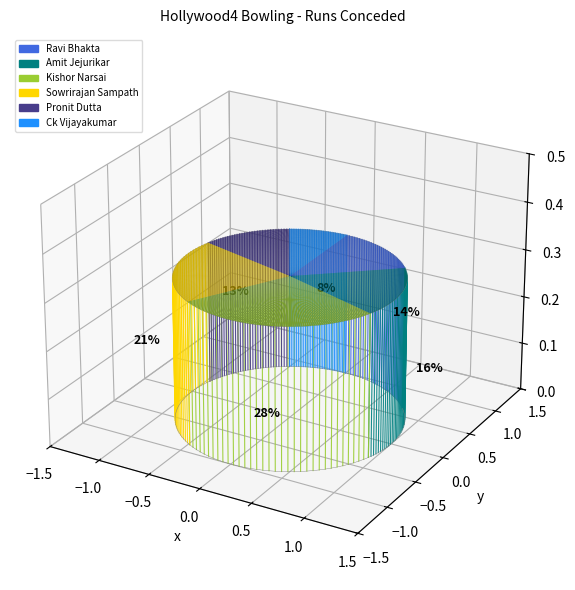

To the nearest percent, what is the difference between the Ck Vijayakumar and Kishor Narsai slice percentages?

20%